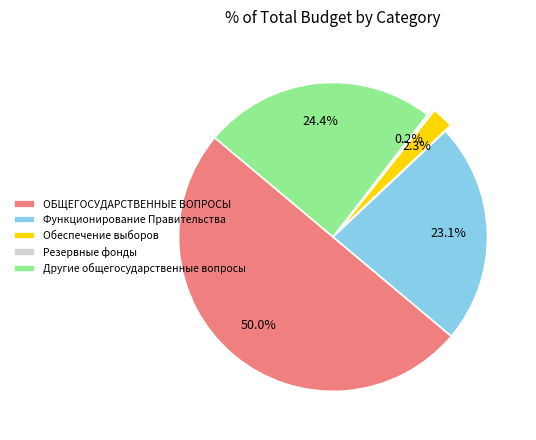

What is the largest slice in the pie chart?

ОБЩЕГОСУДАРСТВЕННЫЕ ВОПРОСЫ